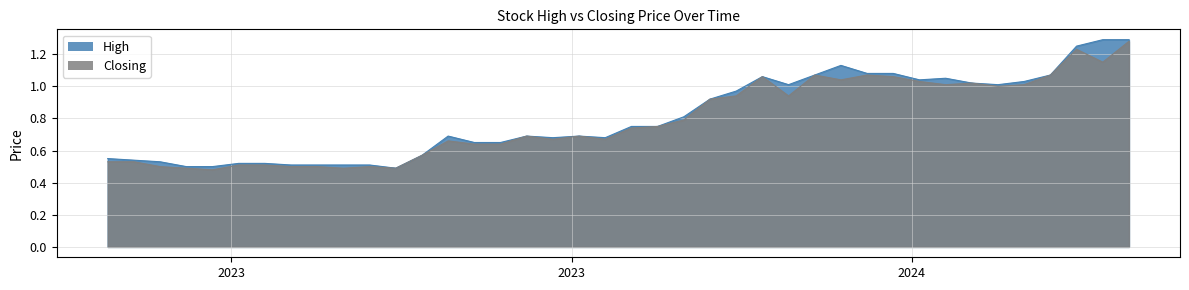

What is the approximate value of High at 18/02/2024?

1.1